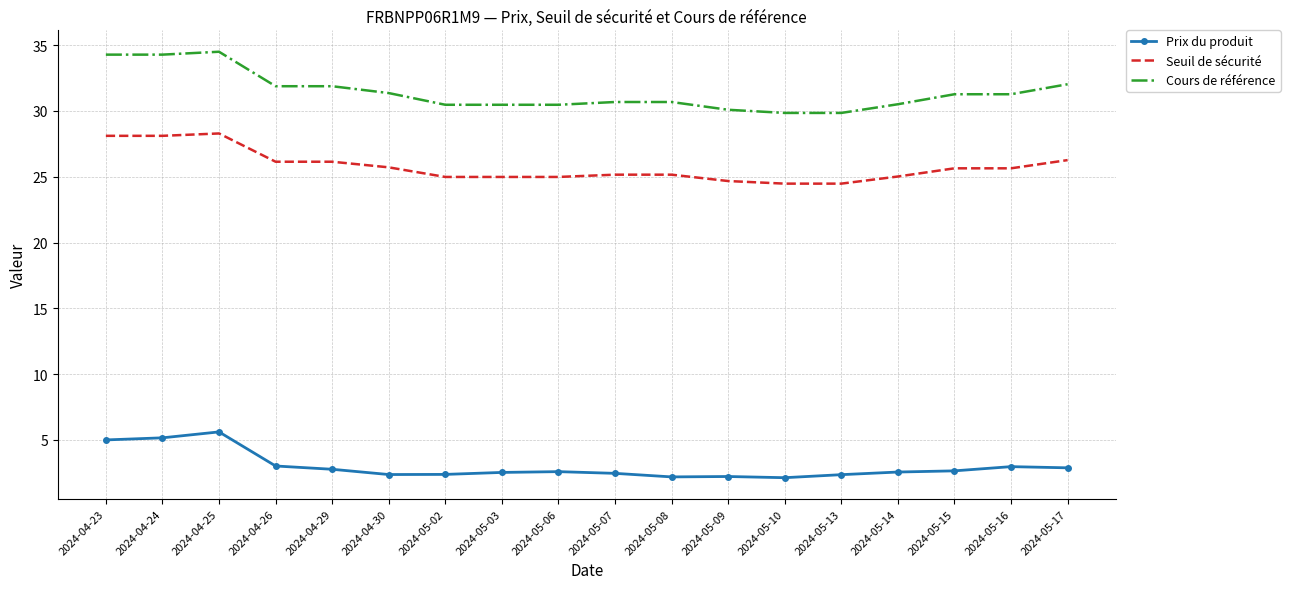

What is the difference between the highest and lowest values at 2024-05-13?

27.5